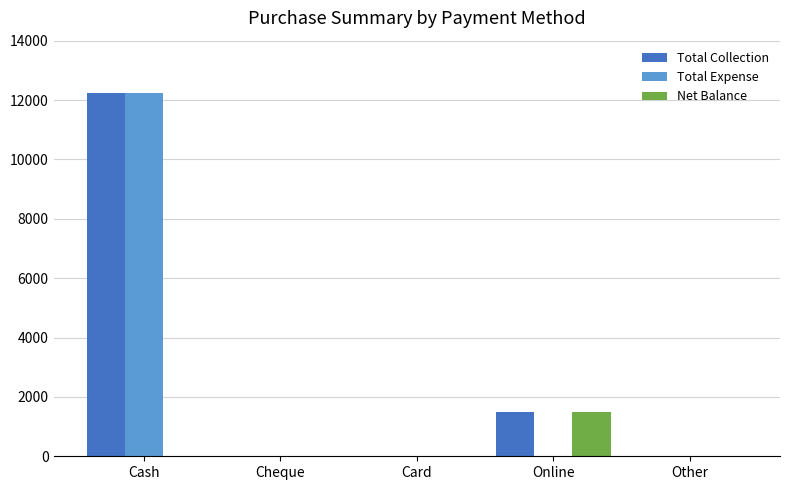

How many groups of bars are there?

5